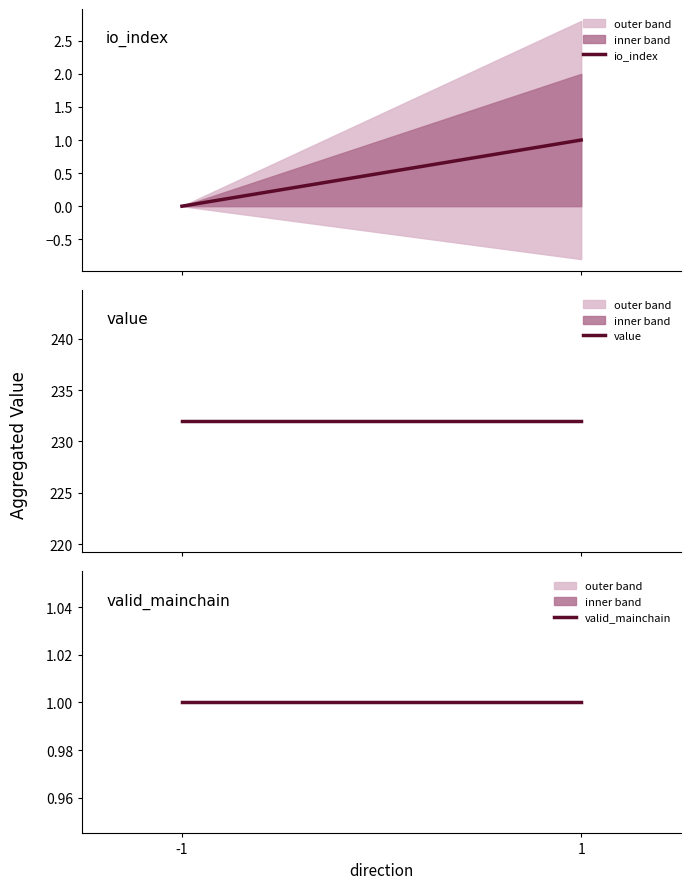

What is the approximate value of value at -1?

232.0